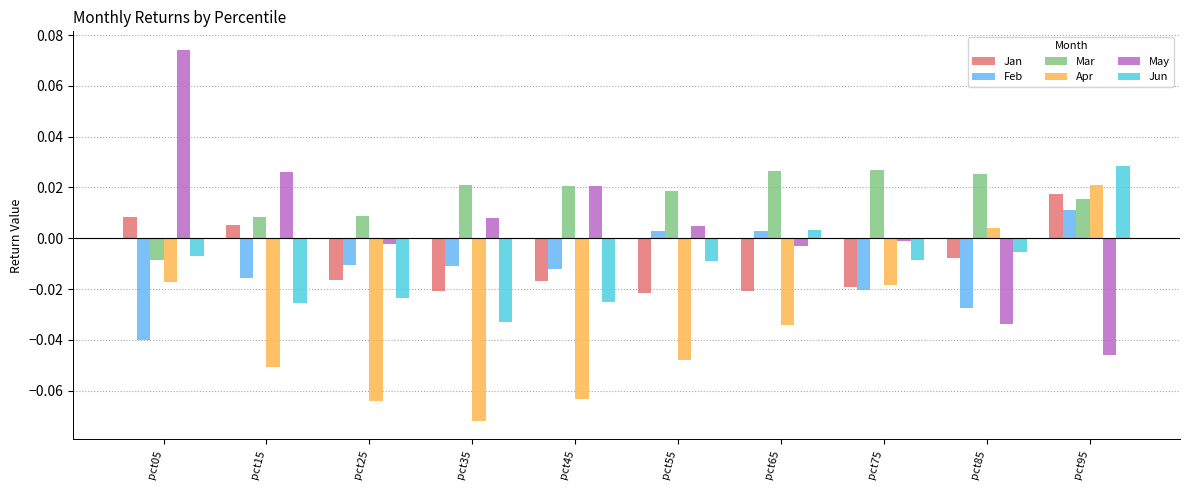

Are the bars horizontal?

No